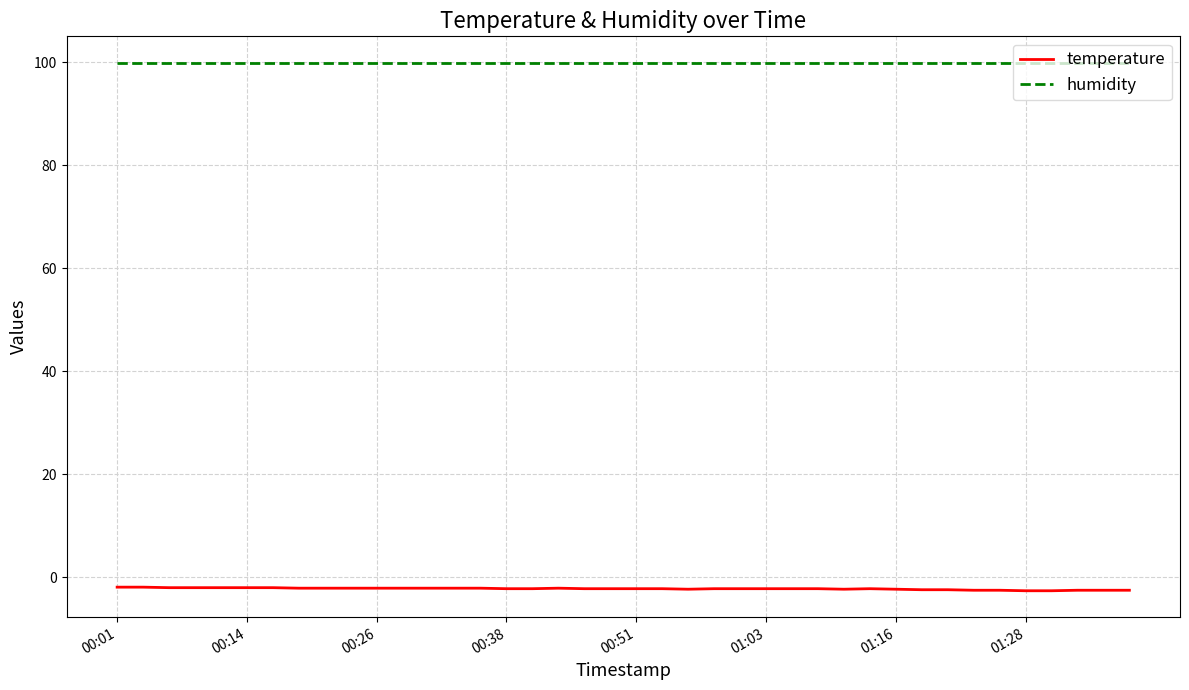

List the series in order of their peak value, lowest first.

temperature, humidity